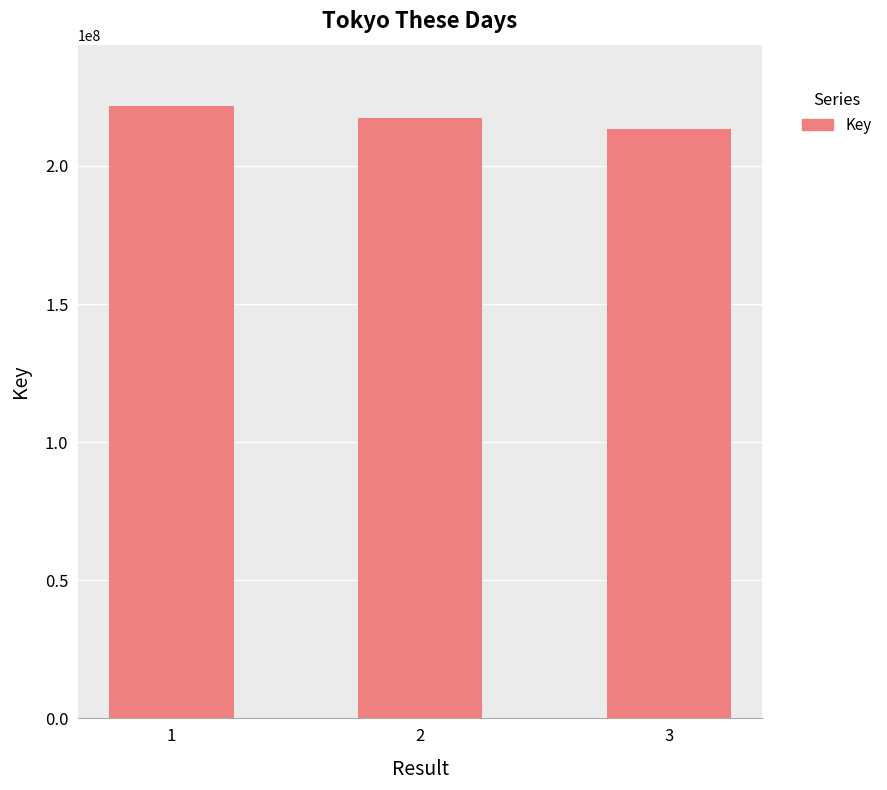

Between 1 and 3, which is larger?

1